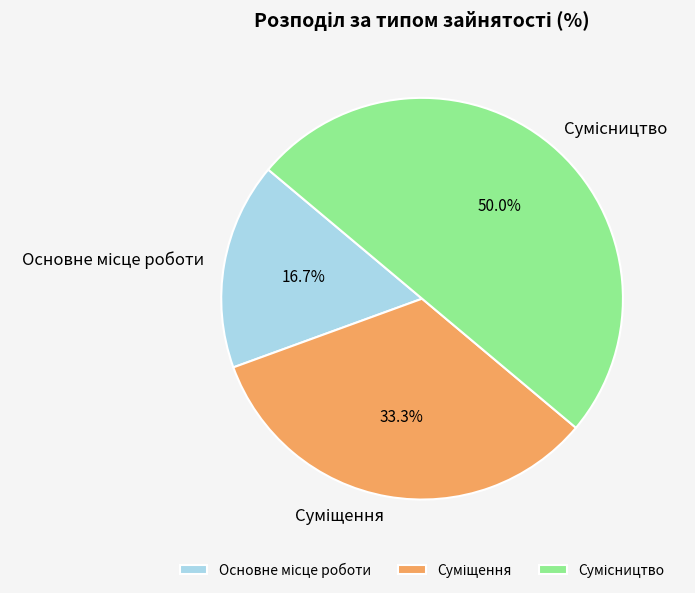

Which slice is the smallest?

Основне місце роботи